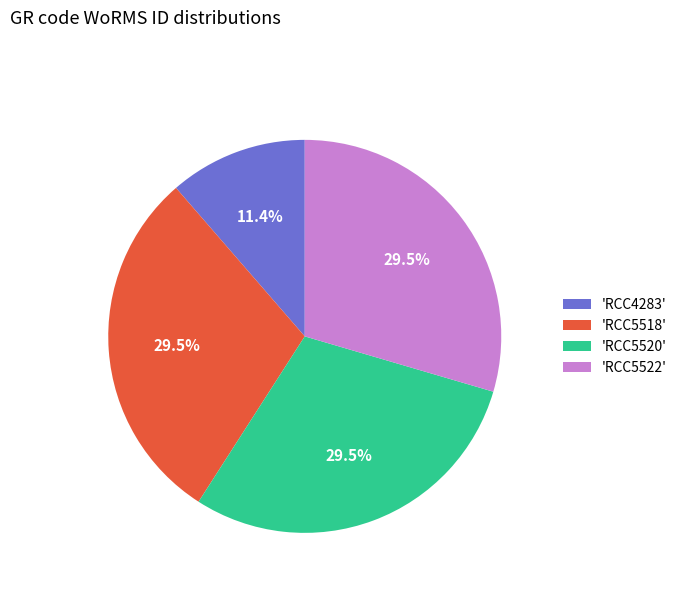

What is the ratio of the value at 'RCC5518' to the value at 'RCC5522'?

1.0